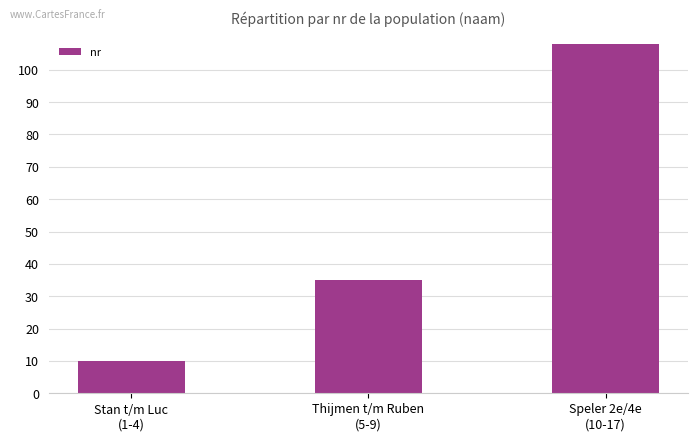

What is the label of the 1st bar from the left?

Stan t/m Luc
(1-4)